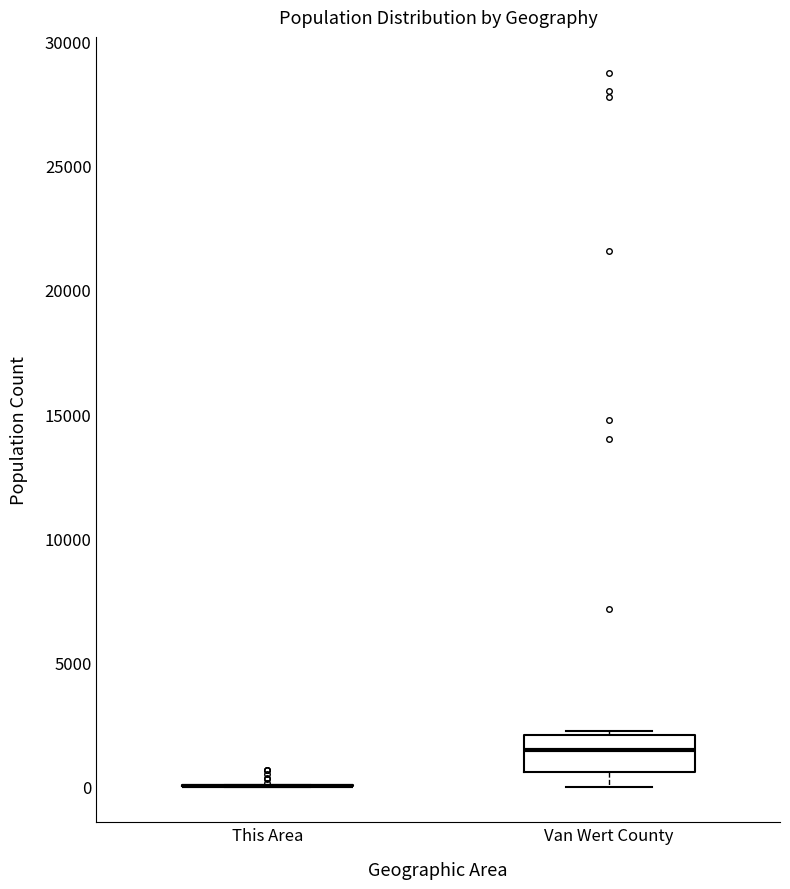

Which box is the tallest, from its lower edge to its upper edge?

Van Wert County